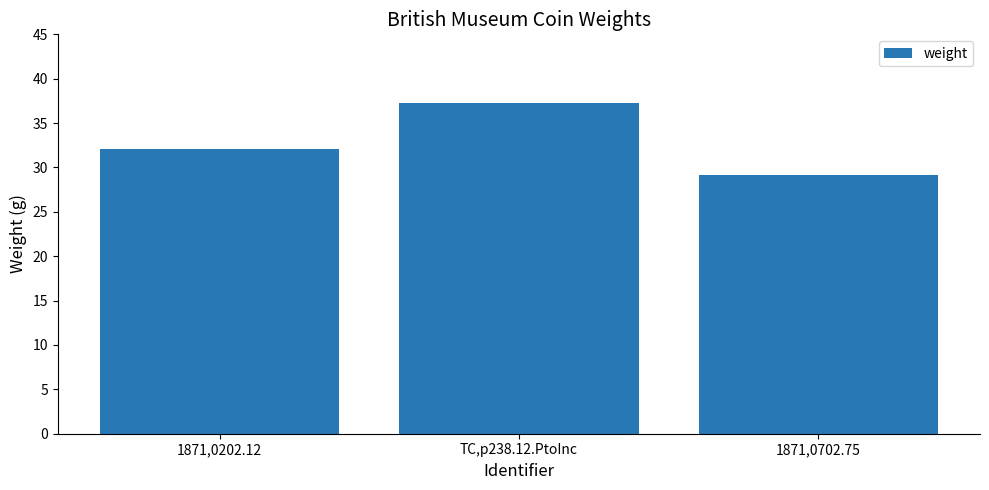

The chart shows a value of 51.8 at TC,p238.12.PtoInc. True or false?

False